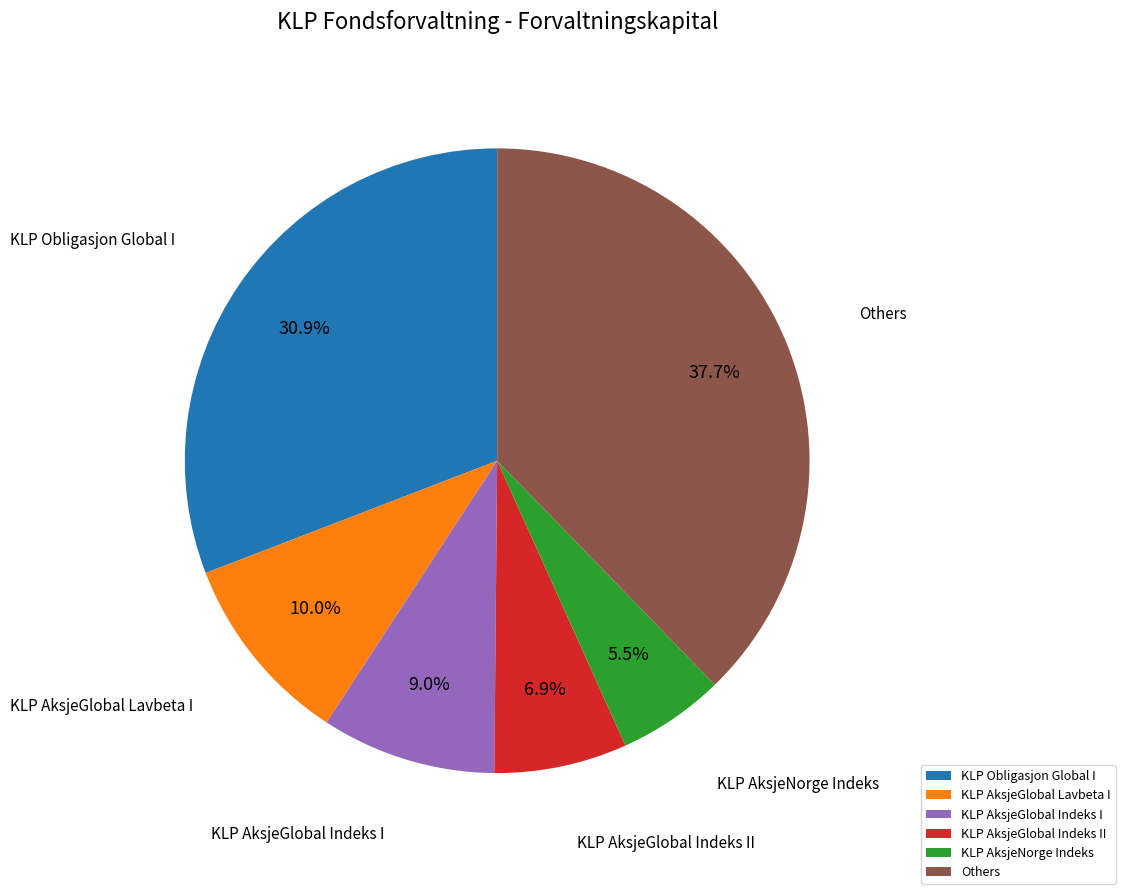

Count the number of slices in the pie.

6